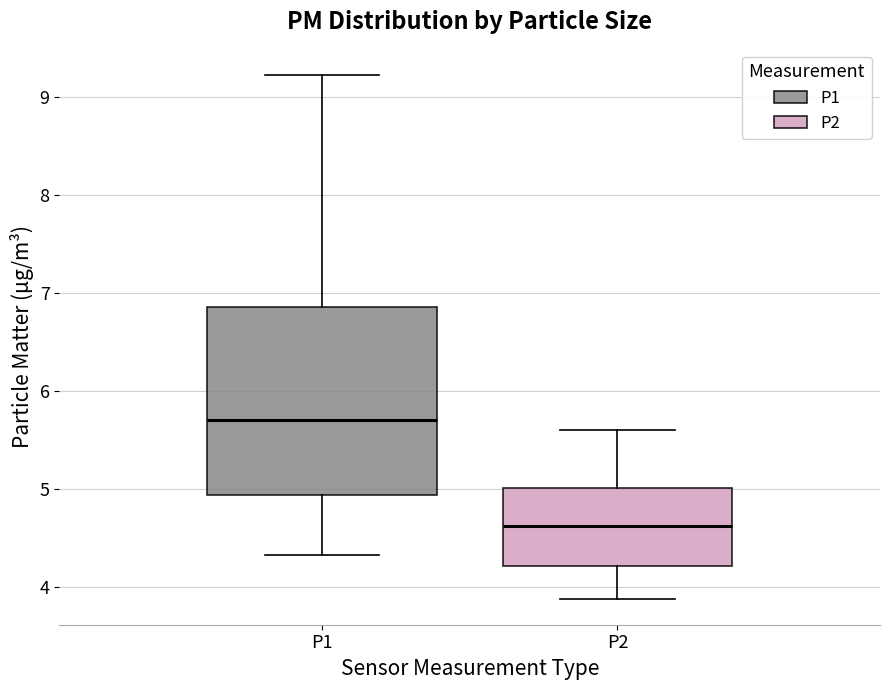

Which box's median line is the highest?

P1